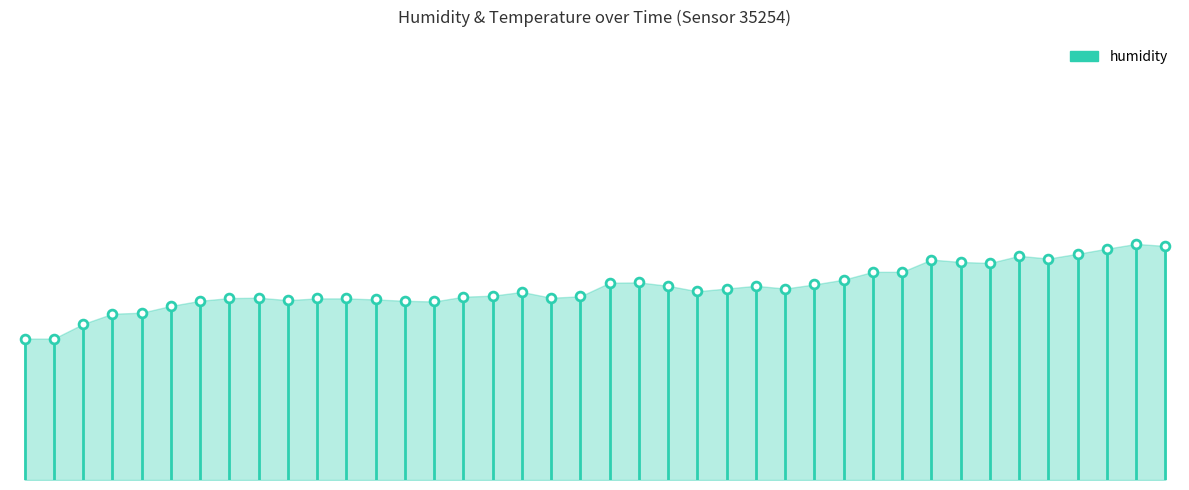

Approximately how many times larger is the value at 00:28 compared to 00:13?

1.0